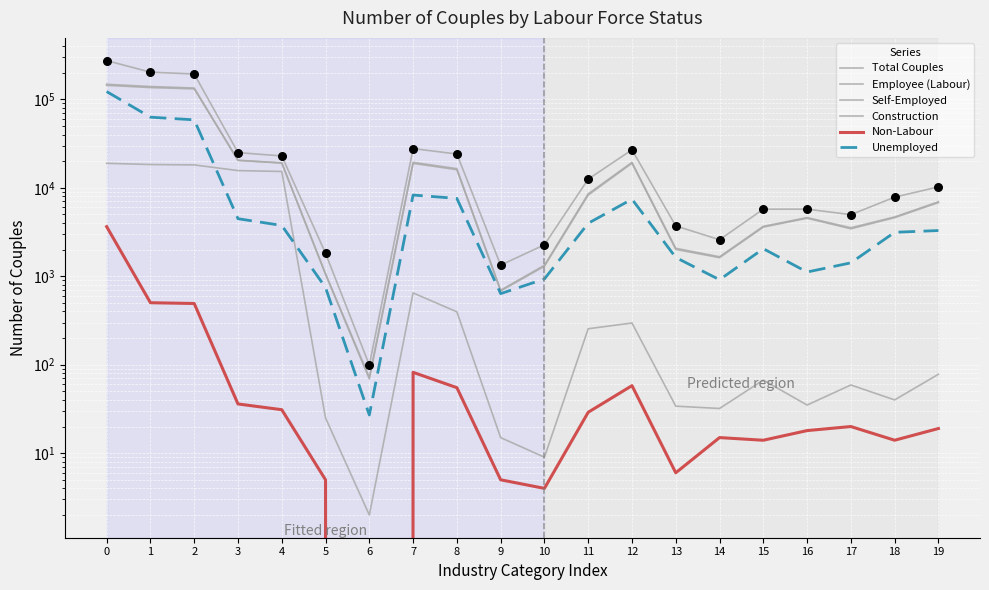

Is the value of Construction at 7 greater than the value of Total Couples at 15?

No